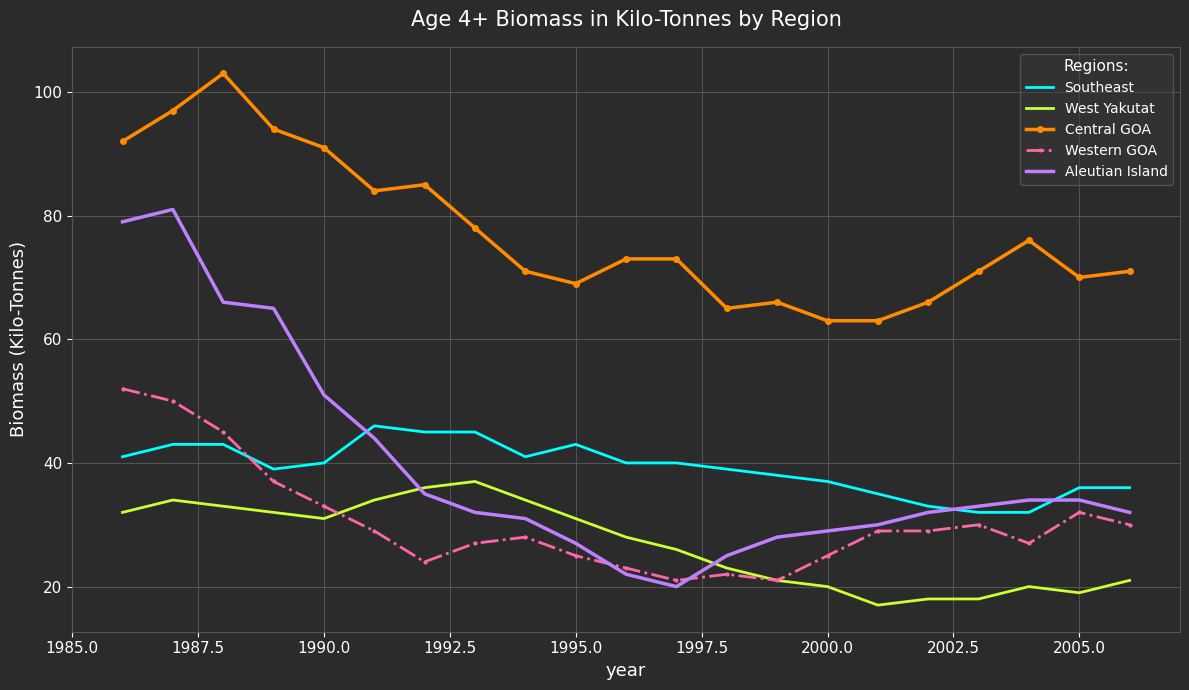

What is the maximum value for Aleutian Island?

81